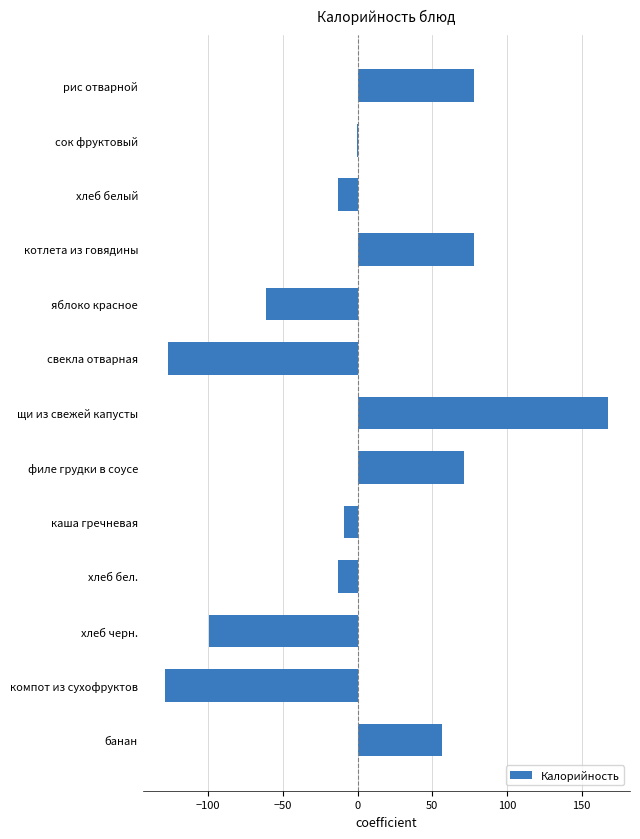

The value at хлеб черн. is -21.3. True or false?

False